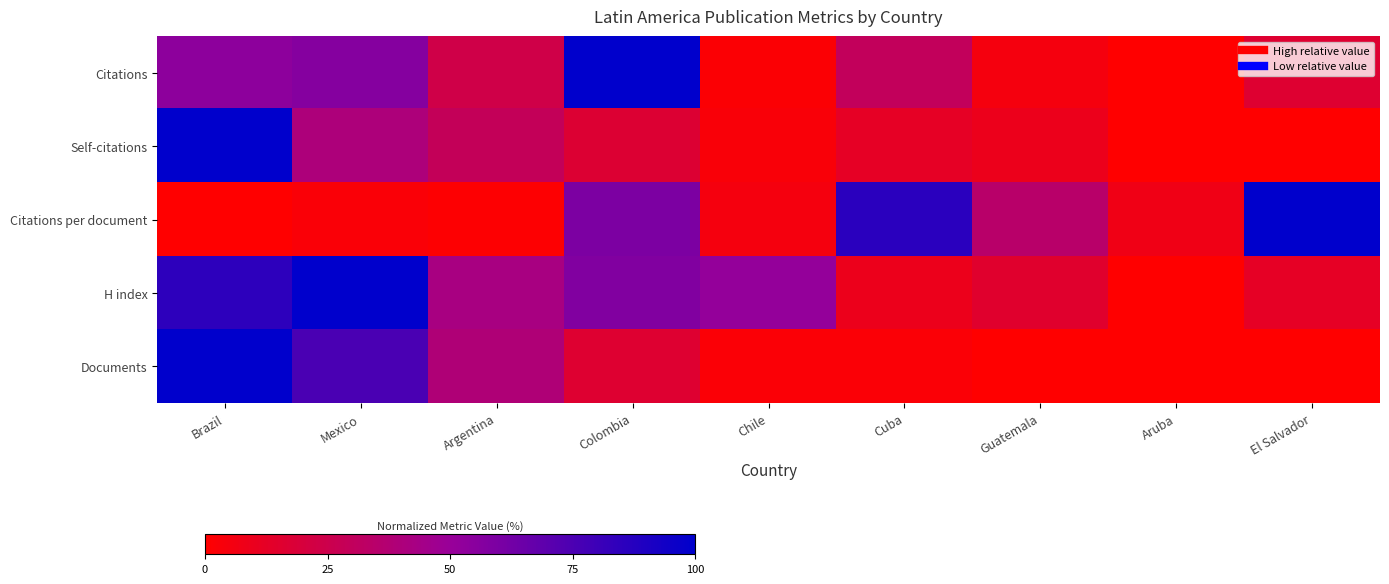

Reading left to right, what are all the values shown in this chart?

Citations: Brazil=0.5	Mexico=0.6	Argentina=0.2	Colombia=1.0	Chile=0.0	Cuba=0.3	Guatemala=0.0	Aruba=0.0	El Salvador=0.2
Self-citations: Brazil=1.0	Mexico=0.4	Argentina=0.3	Colombia=0.2	Chile=0.0	Cuba=0.1	Guatemala=0.1	Aruba=0.0	El Salvador=0.0
Citations per document: Brazil=0.0	Mexico=0.0	Argentina=0.0	Colombia=0.6	Chile=0.0	Cuba=0.9	Guatemala=0.3	Aruba=0.1	El Salvador=1.0
H index: Brazil=0.8	Mexico=1.0	Argentina=0.4	Colombia=0.6	Chile=0.5	Cuba=0.1	Guatemala=0.2	Aruba=0.0	El Salvador=0.1
Documents: Brazil=1.0	Mexico=0.8	Argentina=0.4	Colombia=0.2	Chile=0.0	Cuba=0.0	Guatemala=0.0	Aruba=0.0	El Salvador=0.0